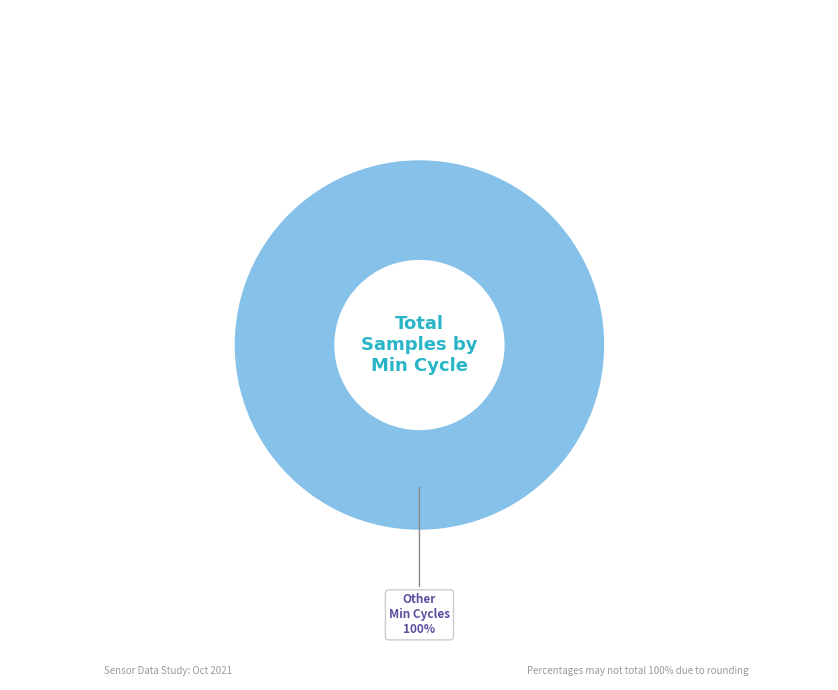

What percentage is the Other Min Cycles slice, to the nearest percent?

100%